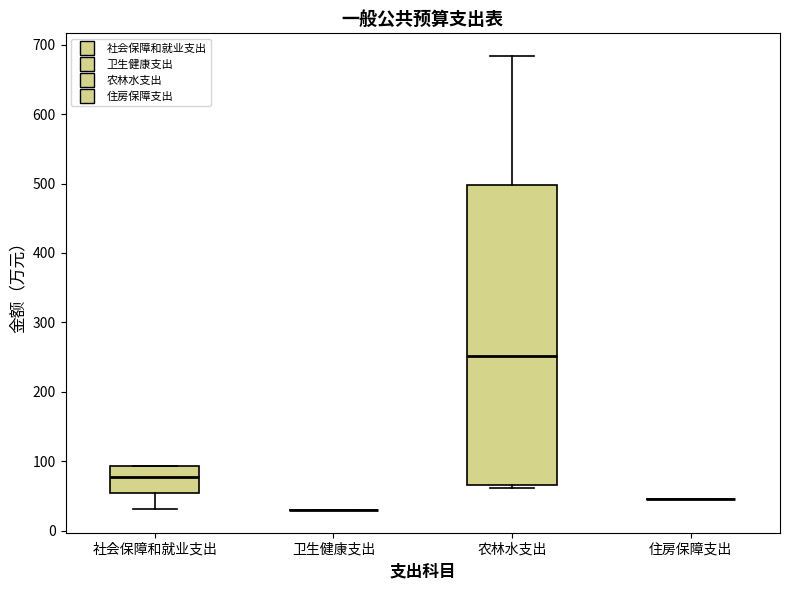

Reading left to right, read every box against the y-axis: the position of its median line, the range the box covers, and the ends of its whiskers. The values are not printed on the chart, so give them approximately, as read against the axis.

社会保障和就业支出: median 80, box 50 to 90, whiskers 30 to 90
卫生健康支出: box collapsed to a line at 30, whiskers 30 to 30
农林水支出: median 250, box 70 to 500, whiskers 60 to 680
住房保障支出: box collapsed to a line at 50, whiskers 50 to 50